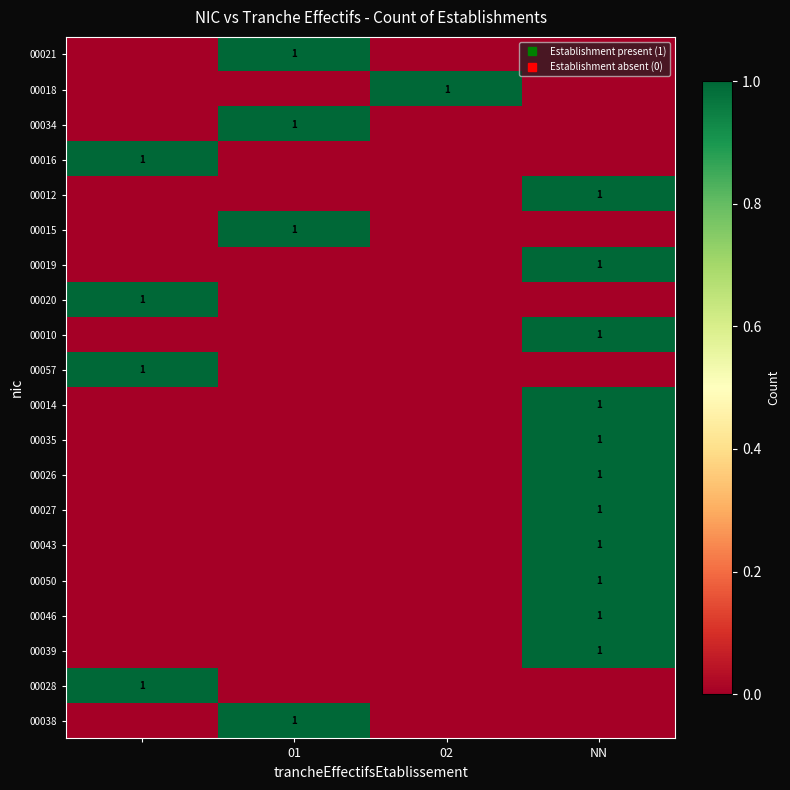

True or false: 00019 has a value of 0 at 01.

True